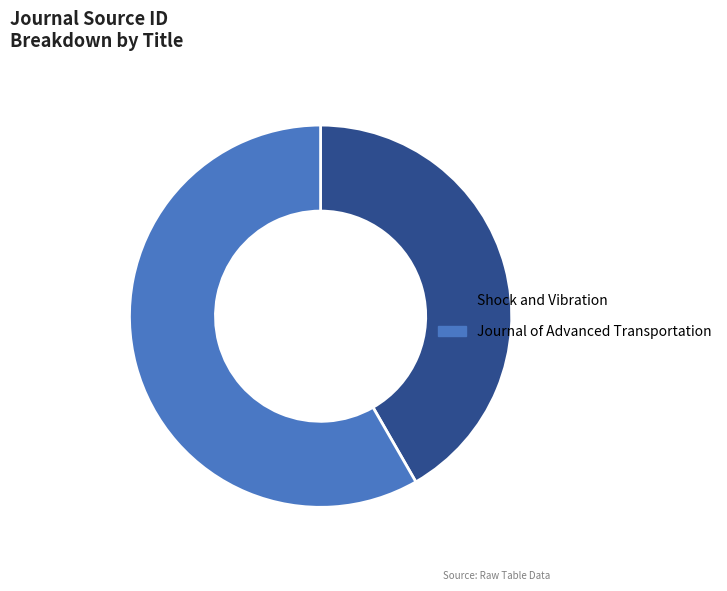

What is the smallest slice in the pie chart?

Shock and Vibration